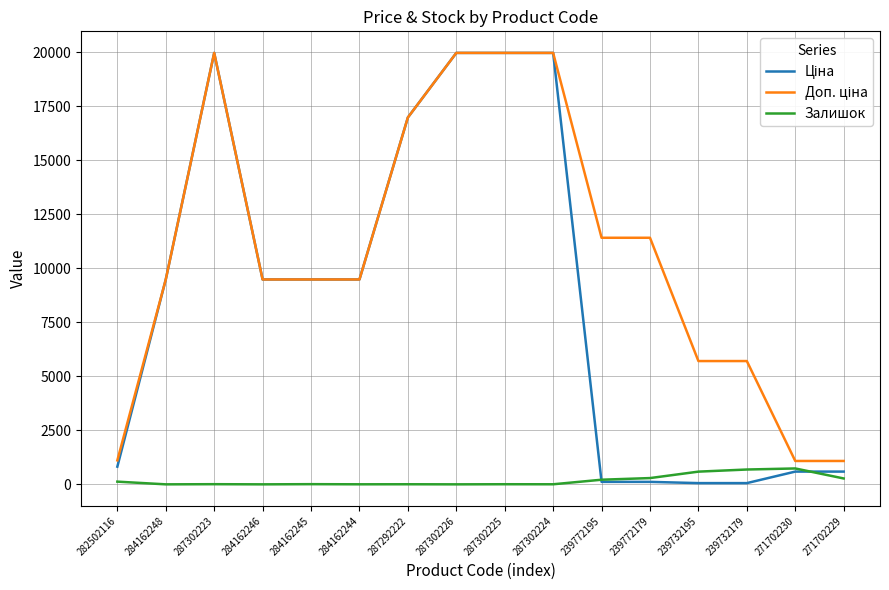

How many distinct data groups are displayed?

3